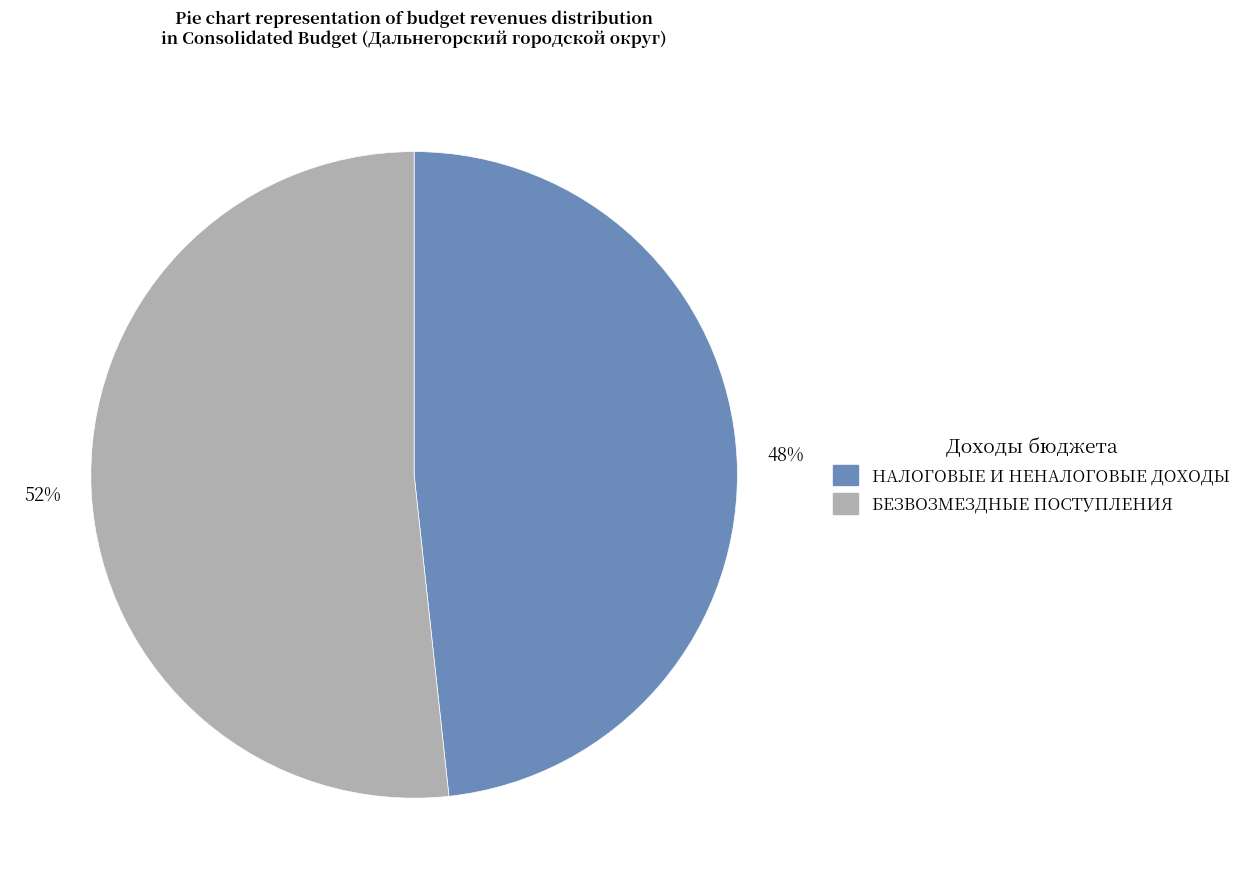

True or false: БЕЗВОЗМЕЗДНЫЕ ПОСТУПЛЕНИЯ accounts for 46% of the total.

False